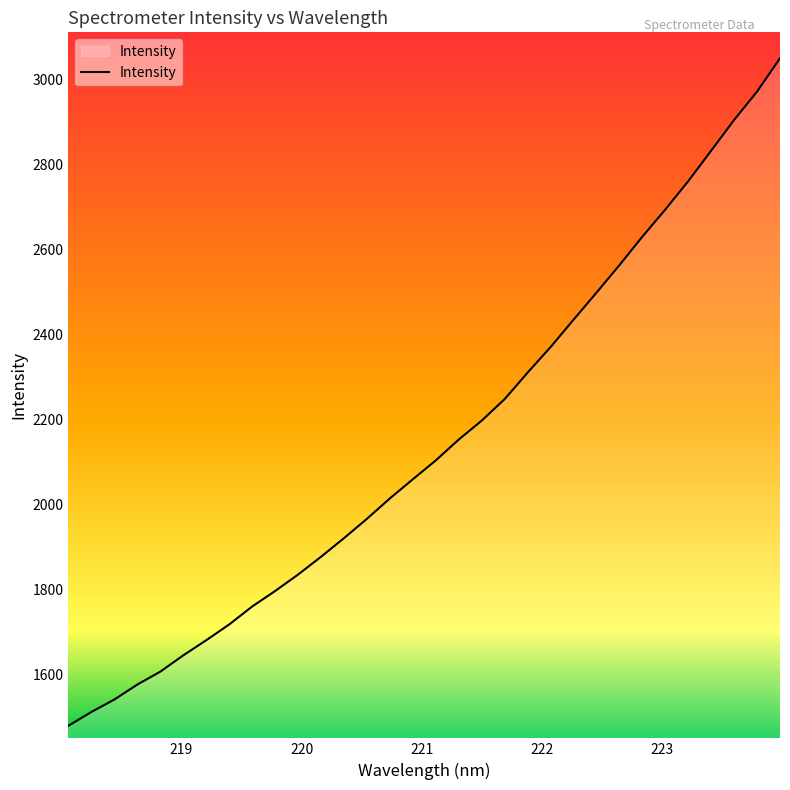

What is the smallest value displayed?

1479.6